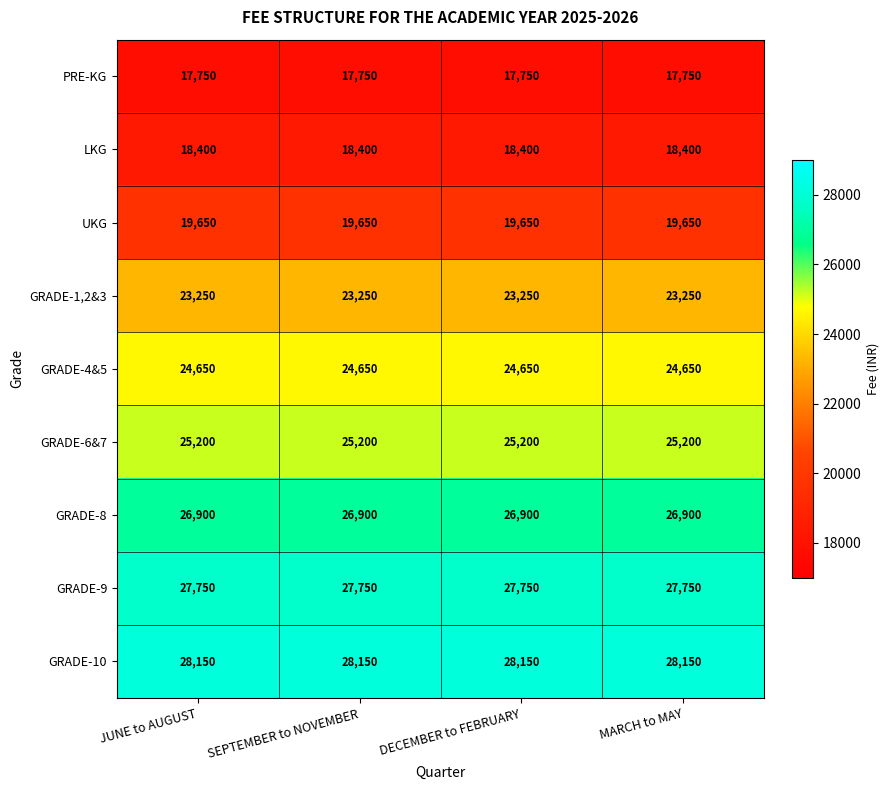

What is the sum of all LKG values?

73600